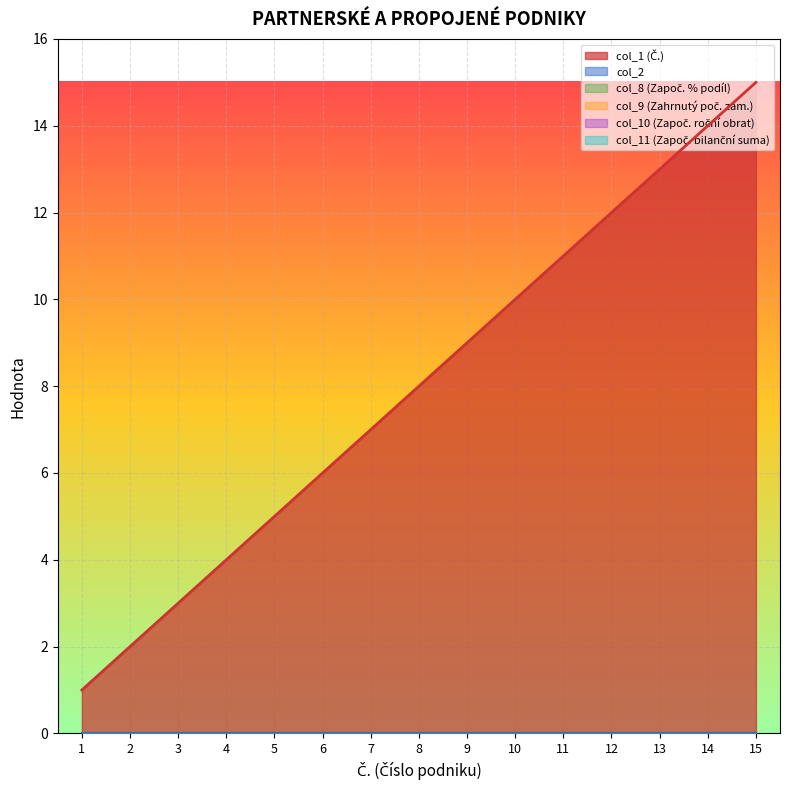

The col_1 series shows 5 at 3. True or false?

False